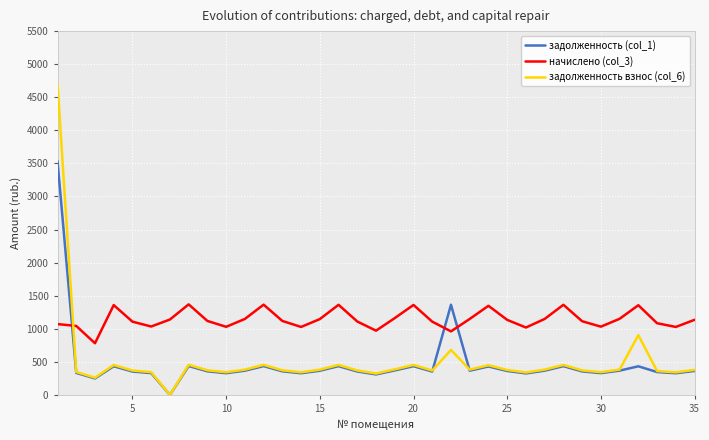

What is the average value of the начислено (col_3) series?

1142.0